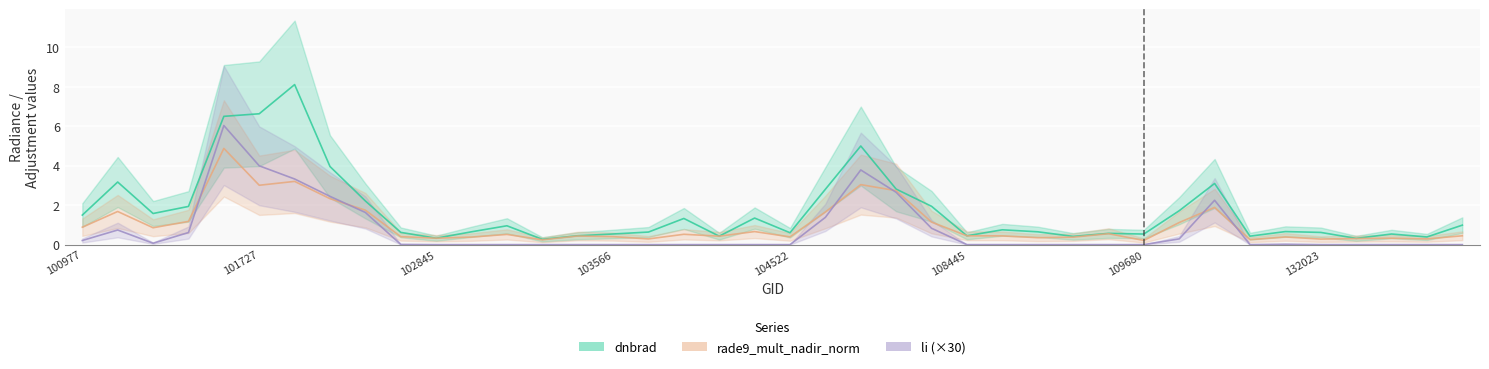

At which category does the chart reach its minimum across all series?

144028